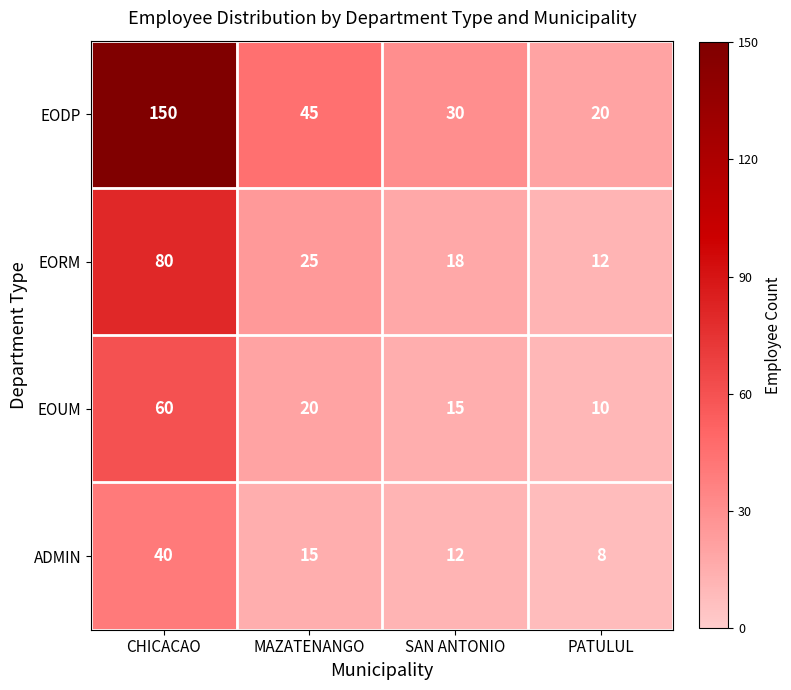

Is the value of EORM at SAN ANTONIO greater than the value of EODP at CHICACAO?

No